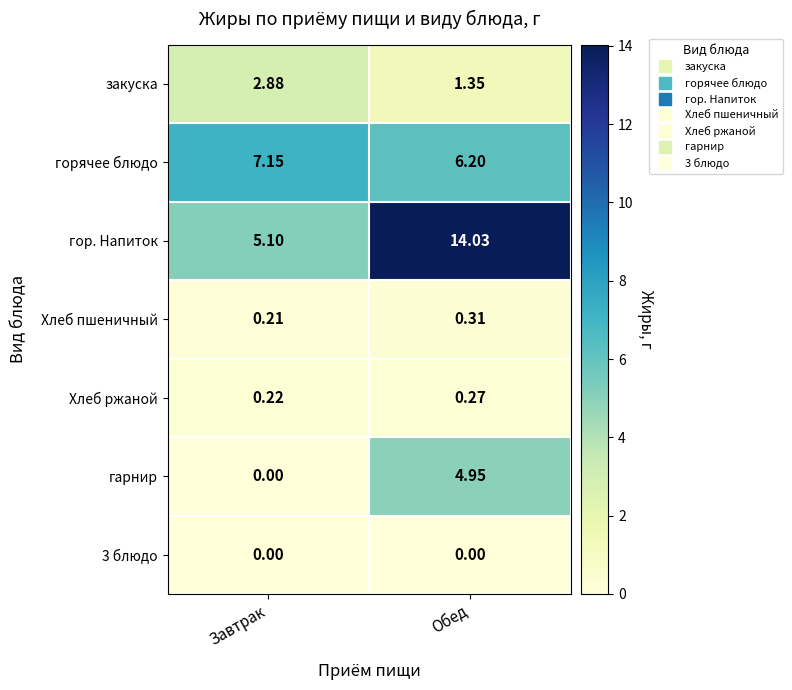

Which category has the highest value in the Хлеб ржаной series?

Обед